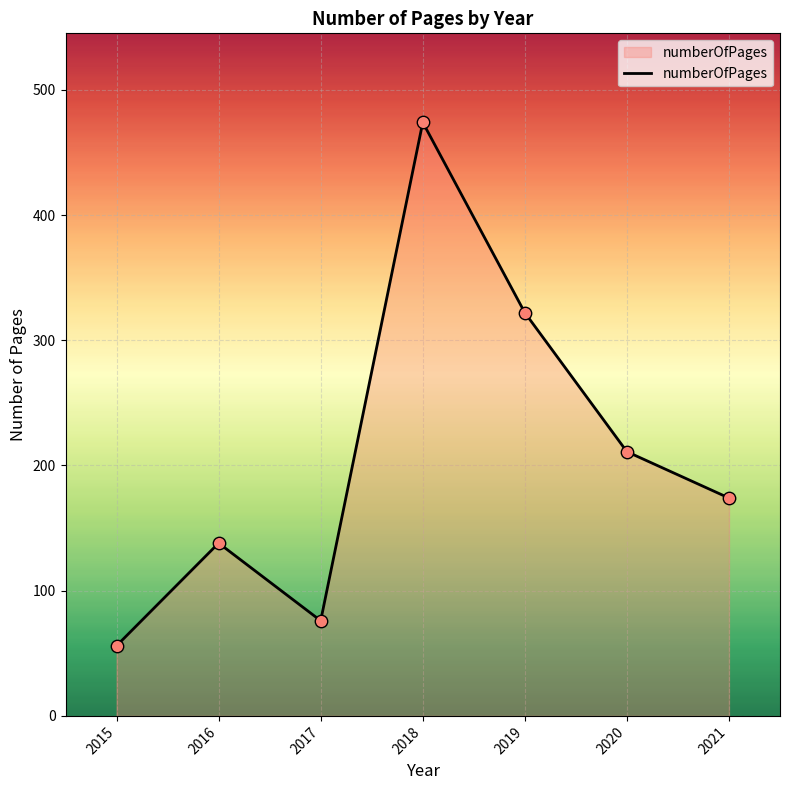

What is the ratio of the value at 2018 to the value at 2019?

1.5